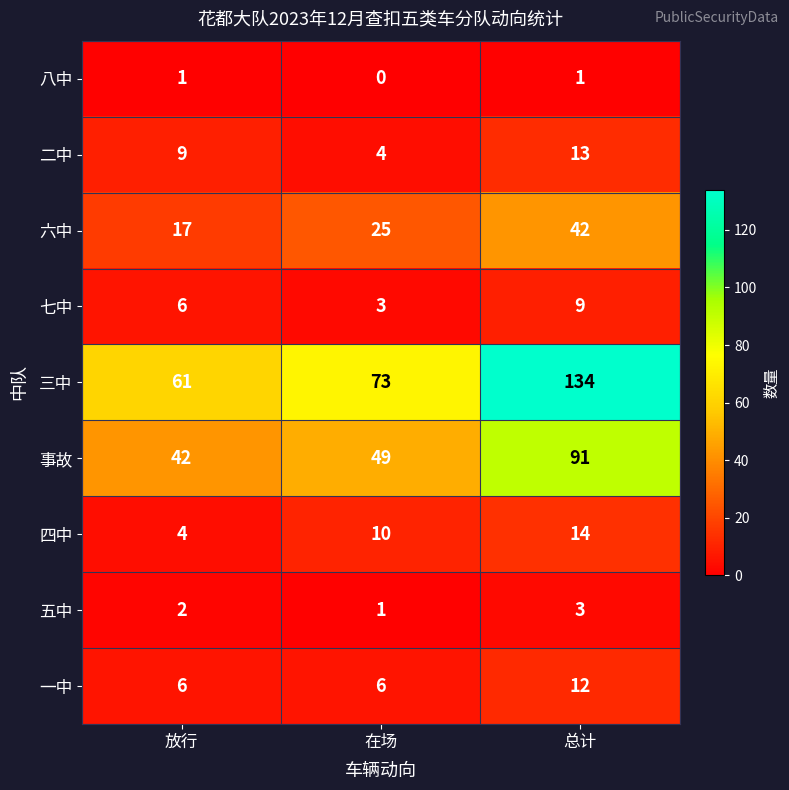

At which category is the sum across all series the highest?

总计